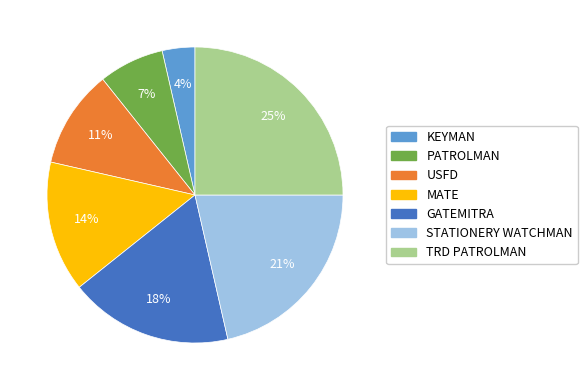

Is PATROLMAN the majority of the pie?

No